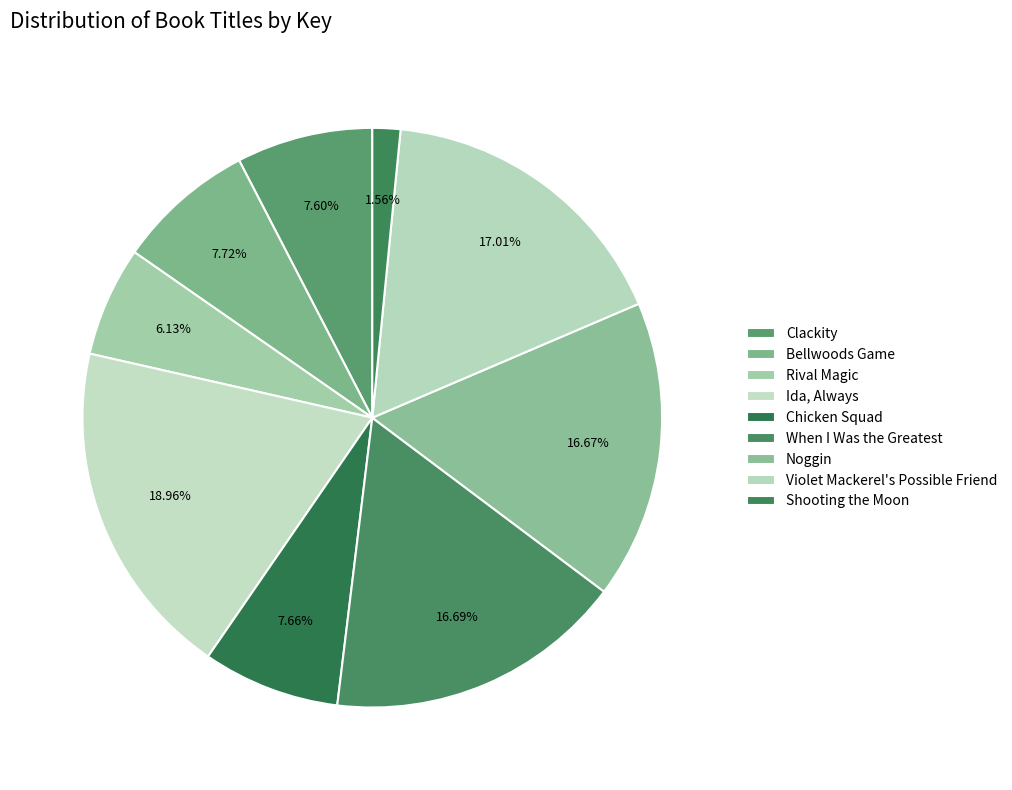

How many slices are in this pie chart?

9